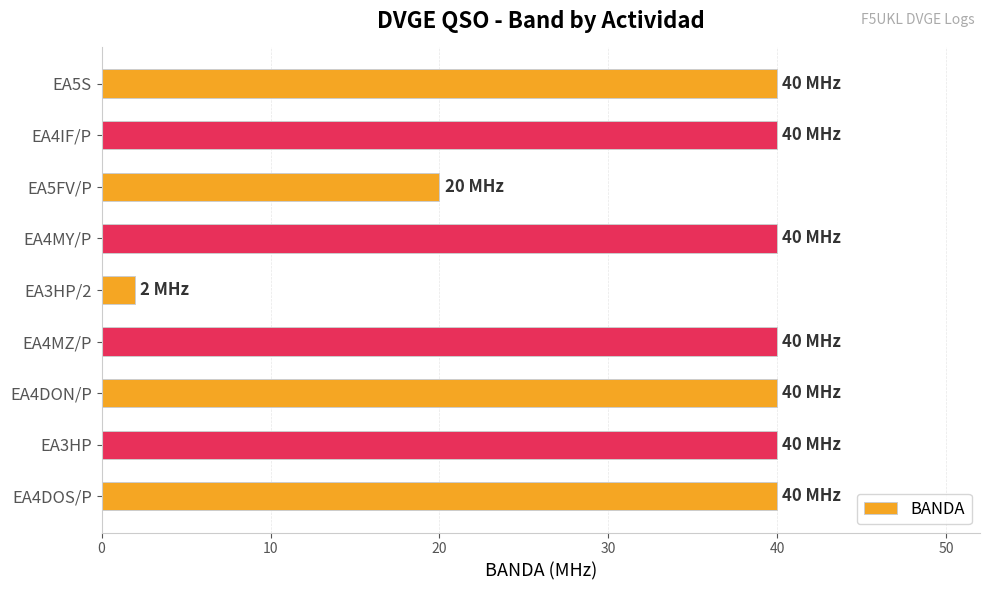

What is the maximum value shown in the chart?

40